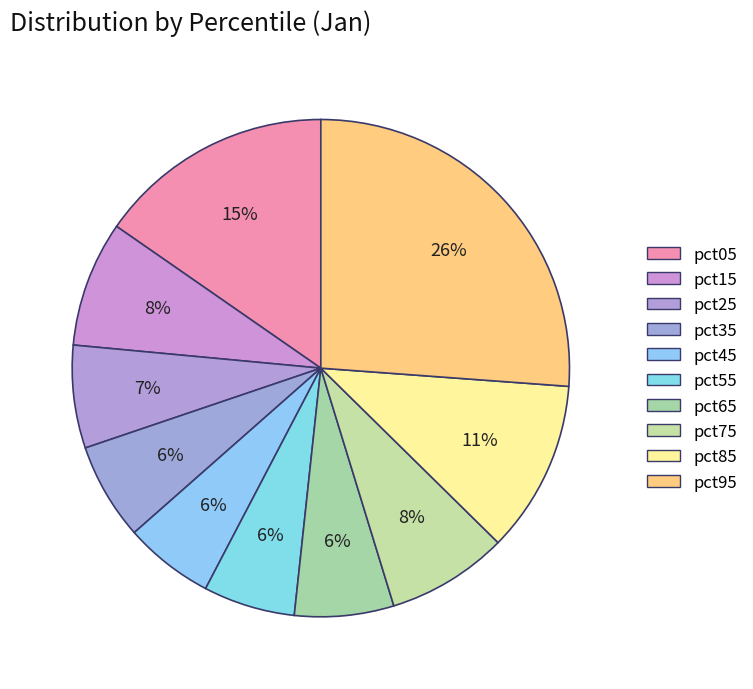

Does any single category account for the majority?

No